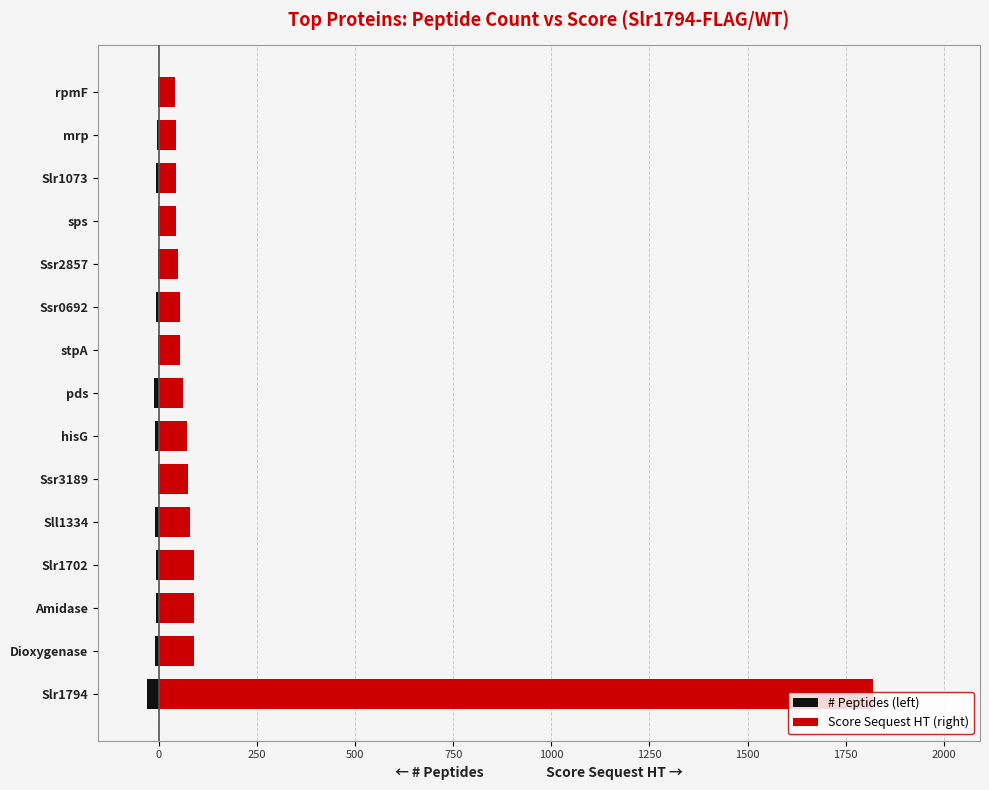

Which series has the largest total across all categories?

Score Sequest HT (right)